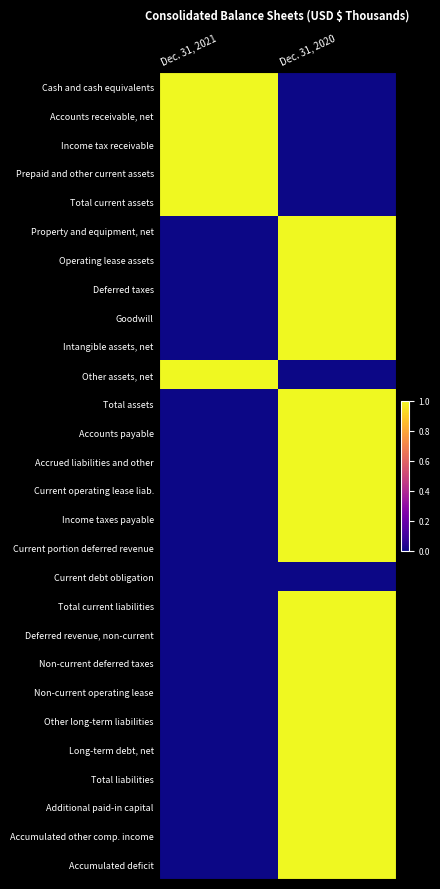

What is the total value across all series at Dec. 31, 2020?

21